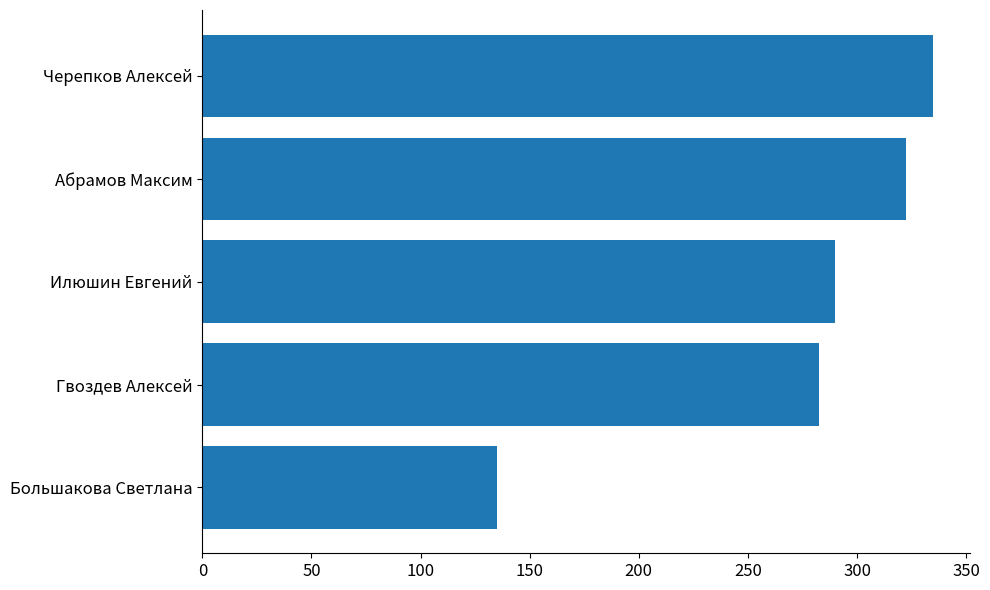

What is the greatest value displayed?

335.0